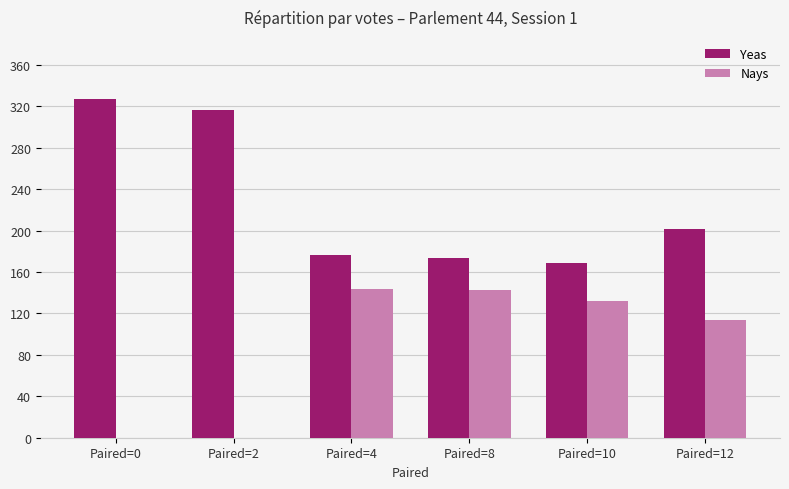

What is the sum of all Nays values?

533